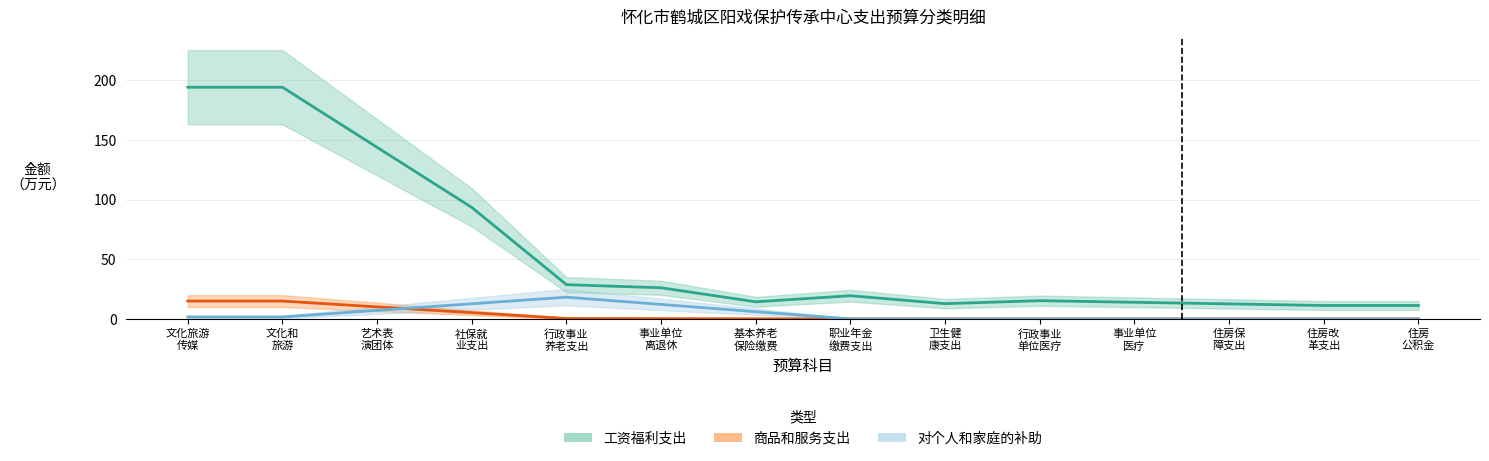

Is it true that 对个人和家庭的补助 equals -12.5 at 事业单位医疗?

False